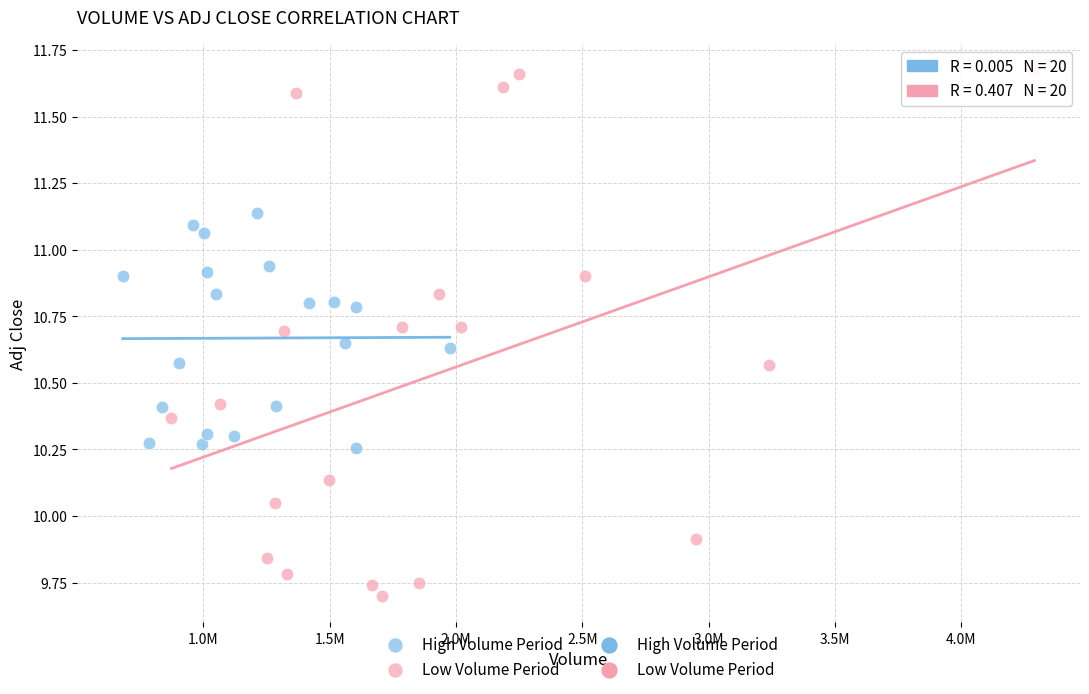

Which series has the largest Y range (max minus min)?

Low Volume Period